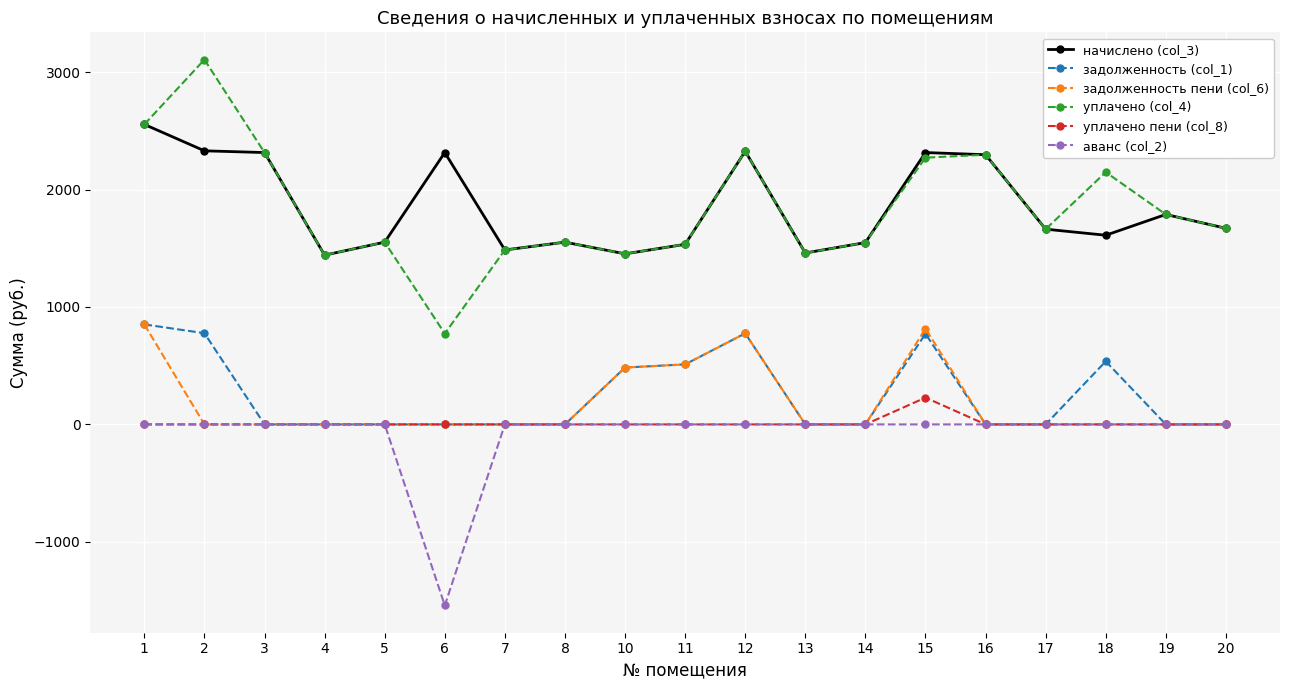

What is the total value across all series at 16?

4594.0